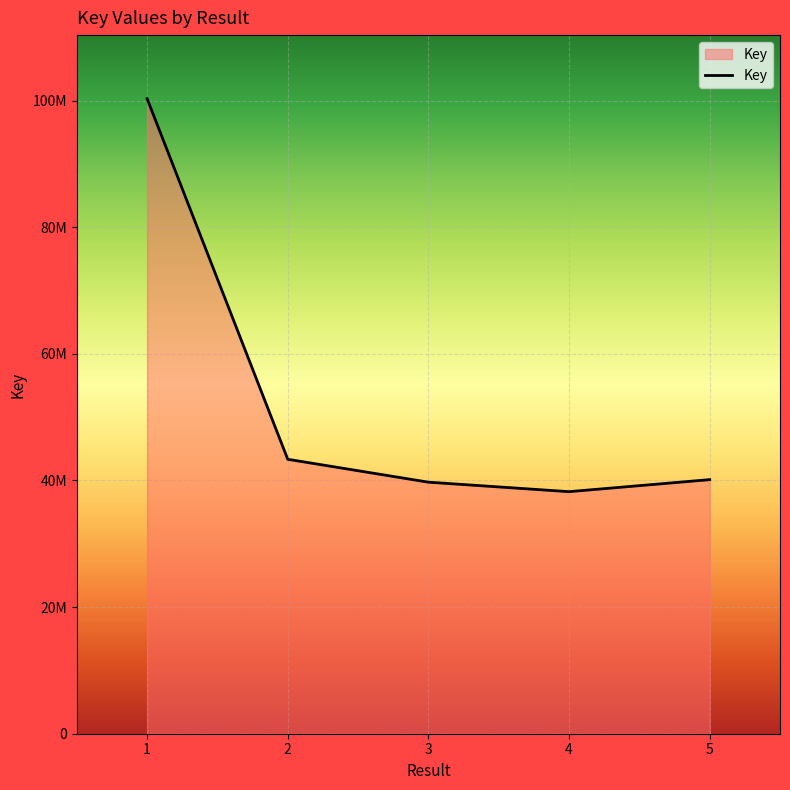

Is this an area chart (filled region under the line)?

Yes